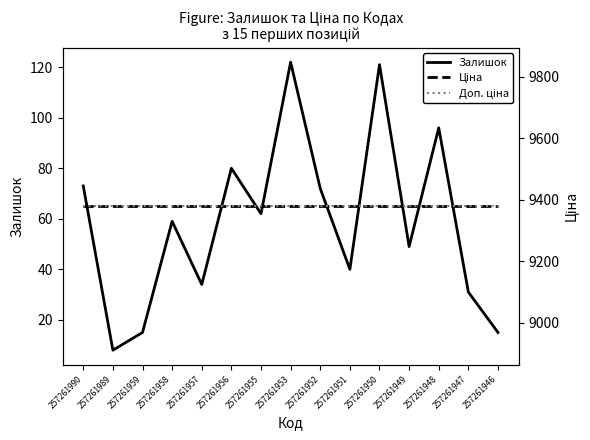

What is the average value of the Залишок series?

58